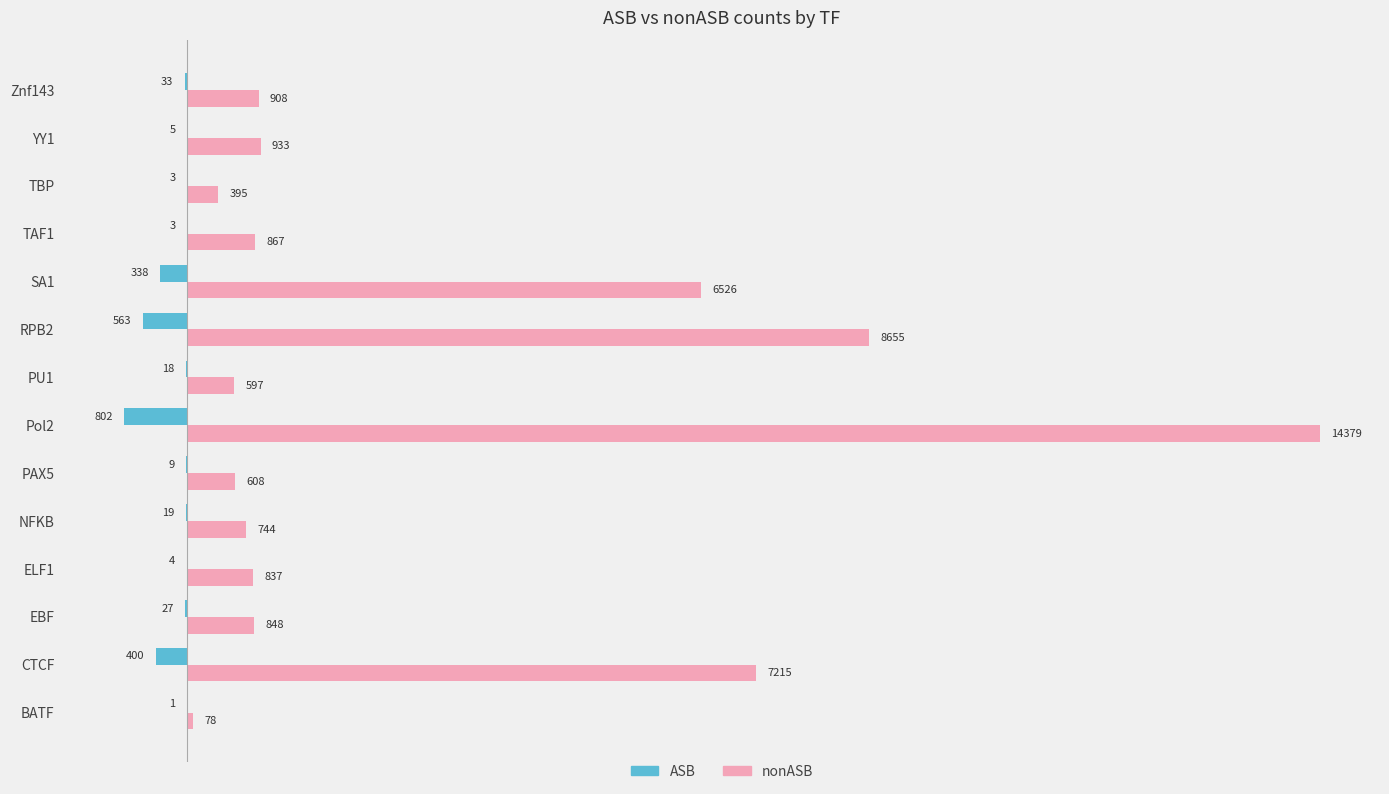

At which label does ASB reach its peak?

BATF